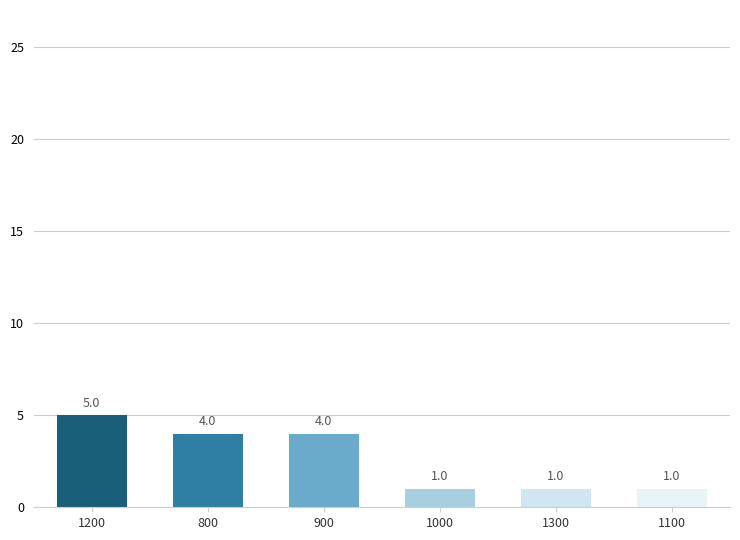

What position from the left is 1100?

6